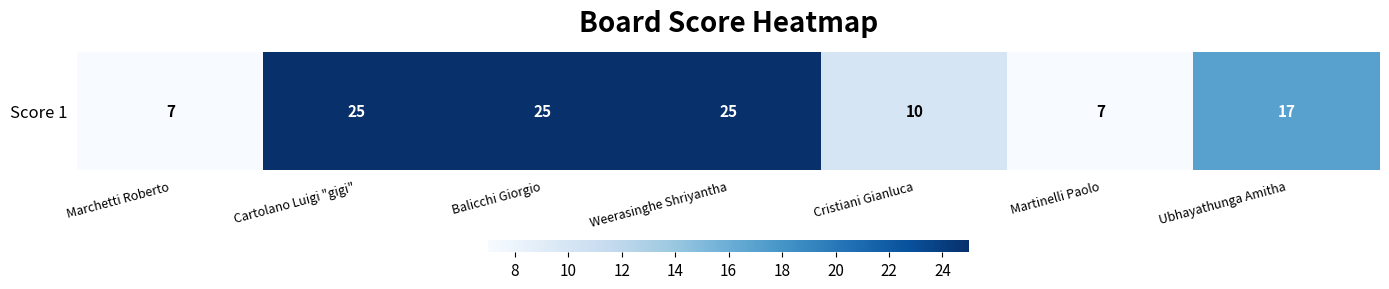

Approximately how many times larger is the value at Balicchi Giorgio compared to Marchetti Roberto?

3.6